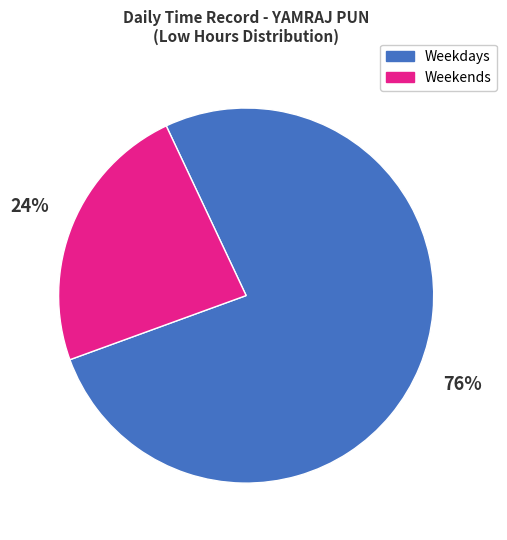

Is Weekdays the majority of the pie?

Yes